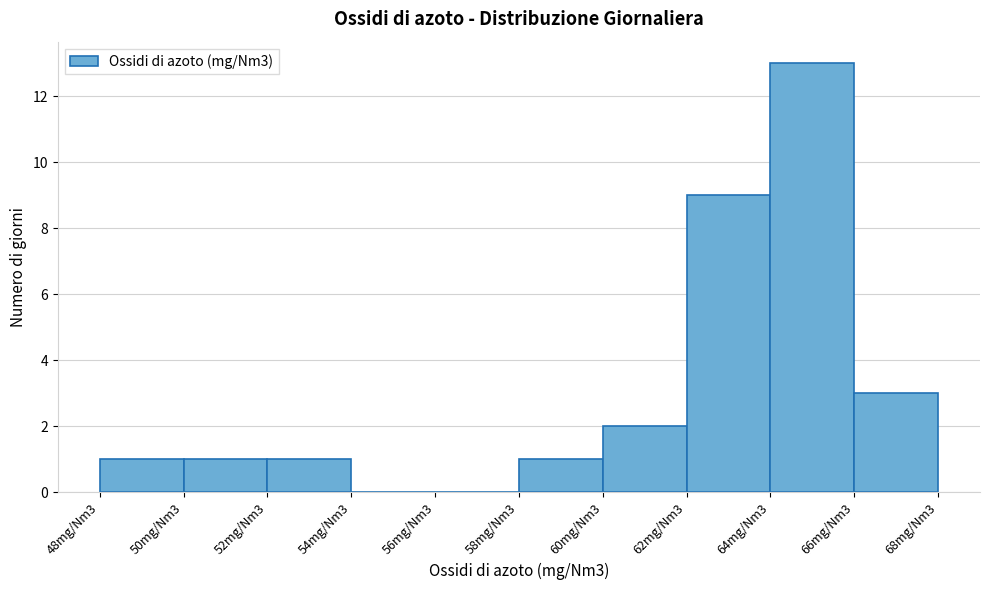

Reading left to right, extract all data points from this chart.

48mg/Nm3=1	50mg/Nm3=1	52mg/Nm3=1	54mg/Nm3=0	56mg/Nm3=0	58mg/Nm3=1	60mg/Nm3=2	62mg/Nm3=9	64mg/Nm3=13	66mg/Nm3=3